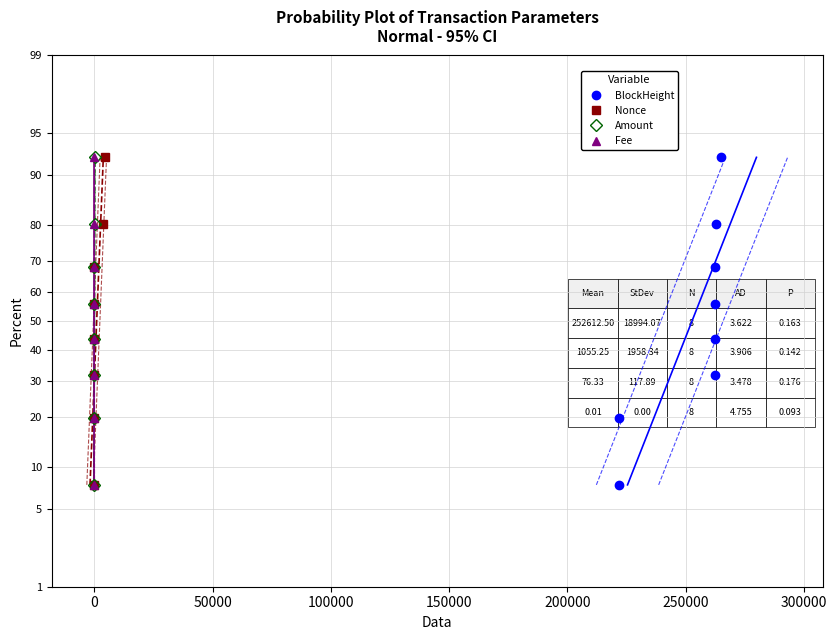

Which series has the largest range (max minus min)?

BlockHeight